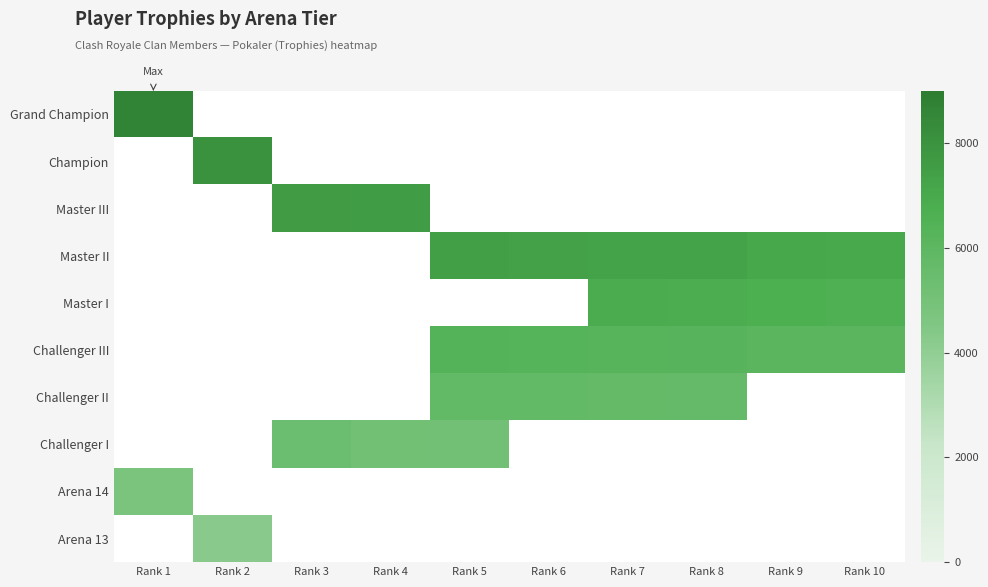

Is the value of Champion at Rank 2 greater than the value of Master III at Rank 7?

No